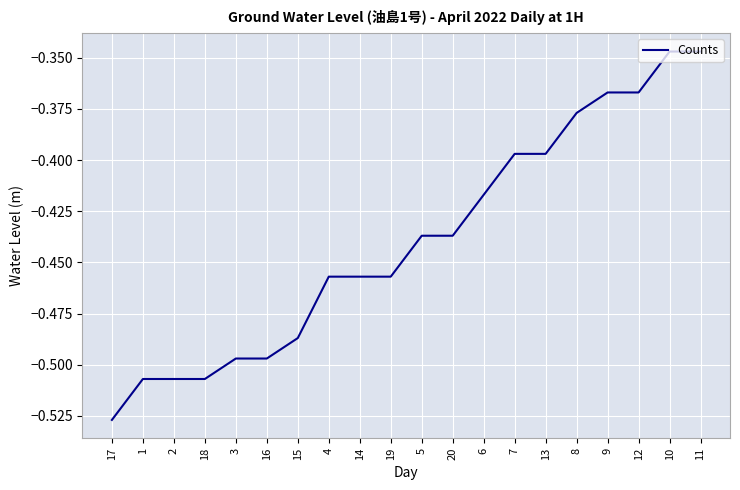

The value at 3 is -0.8. True or false?

False